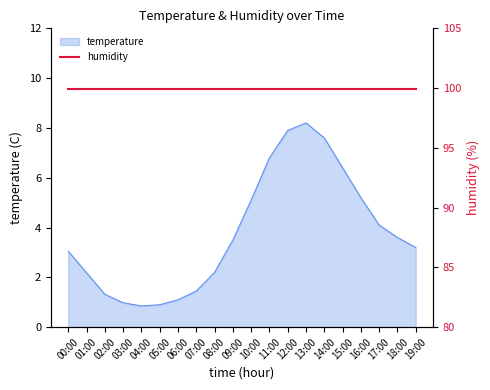

What is the label of the 10th point from the right?

10:00